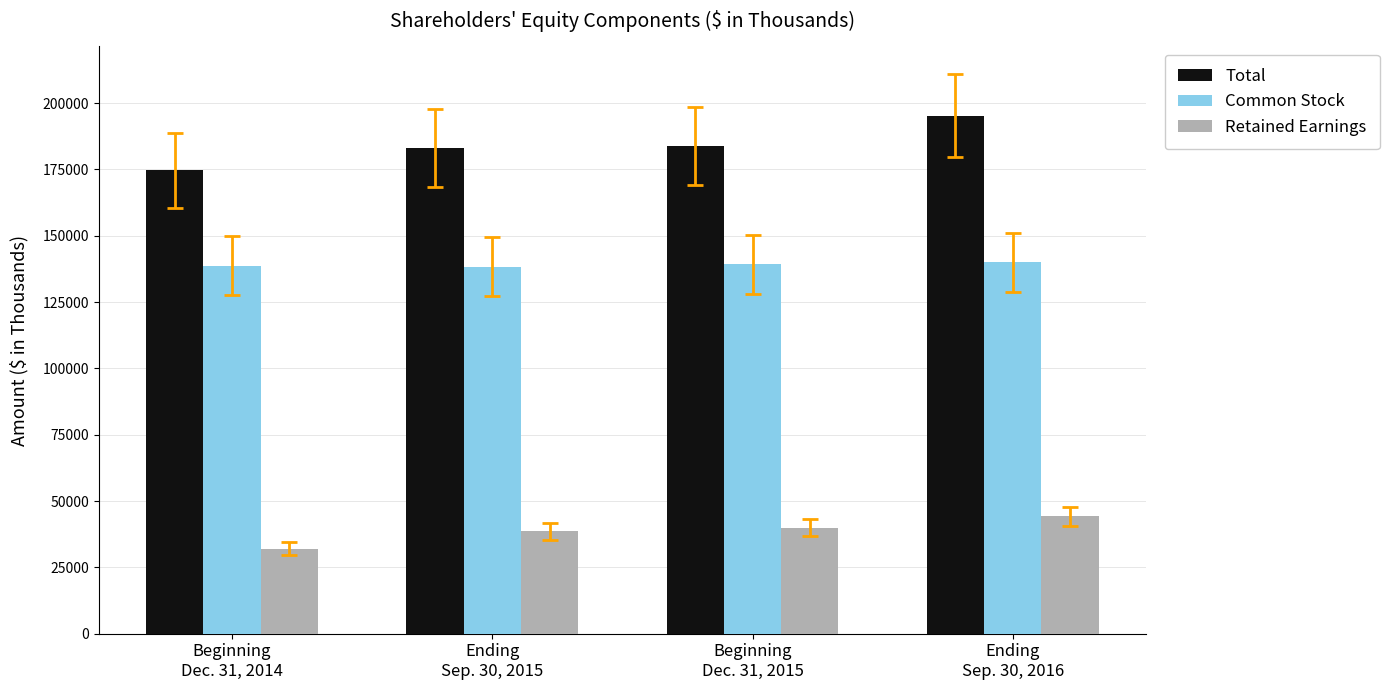

Which series has the largest total across all categories?

Total